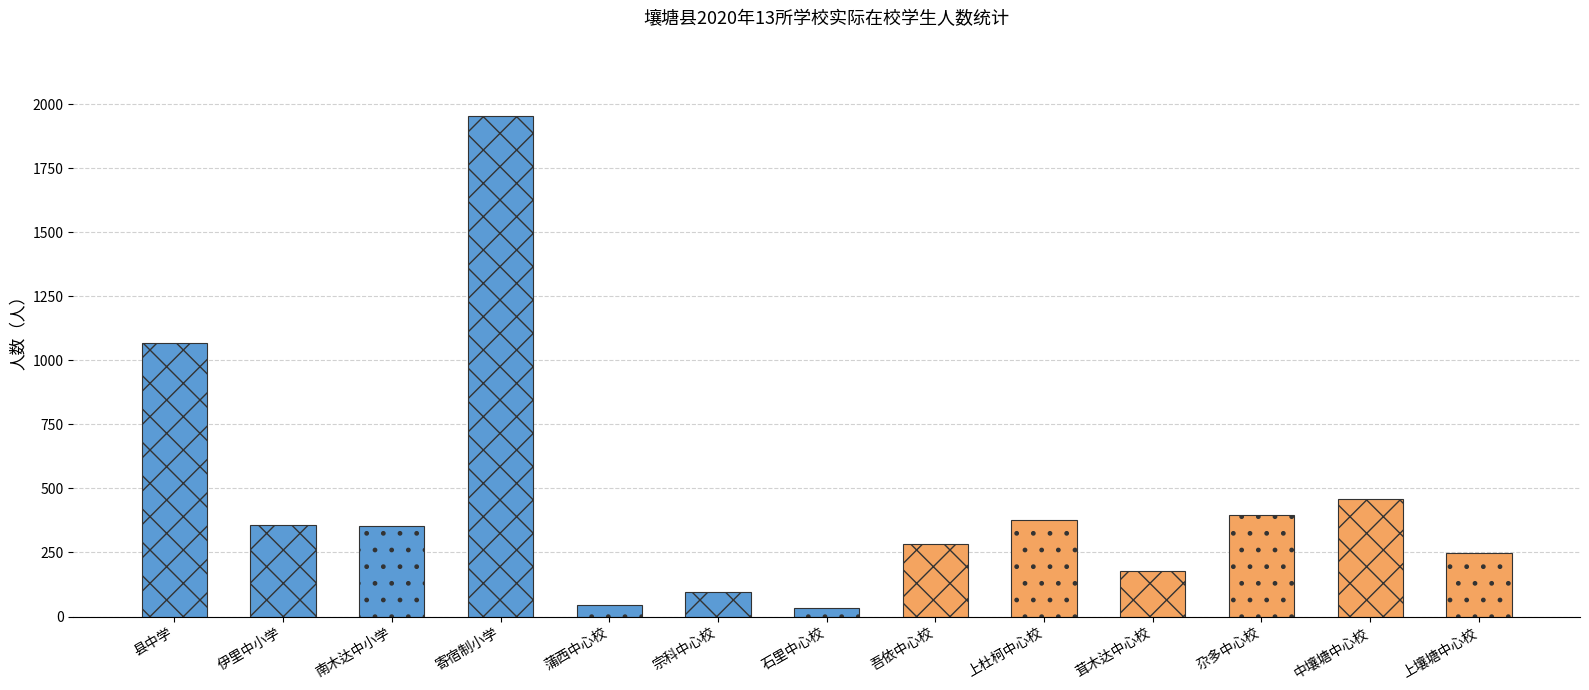

Which category has the highest value across all series?

寄宿制小学